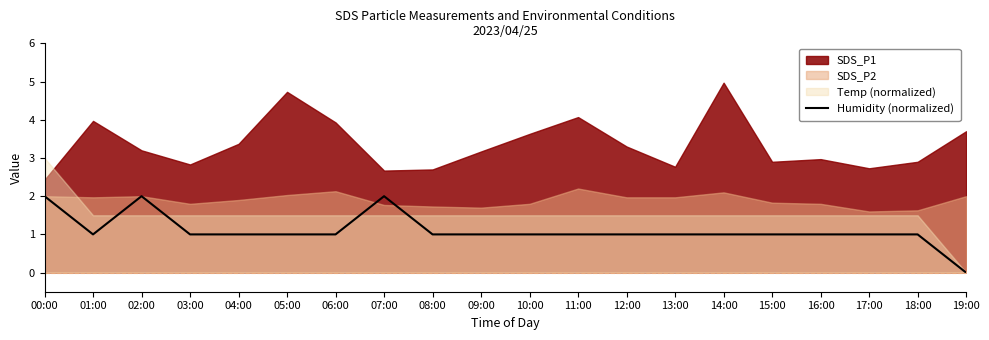

Reading left to right, list all the values displayed in this chart.

00:00=2	01:00=1	02:00=2	03:00=1	04:00=1	05:00=1	06:00=1	07:00=2	08:00=1	09:00=1	10:00=1	11:00=1	12:00=1	13:00=1	14:00=1	15:00=1	16:00=1	17:00=1	18:00=1	19:00=0